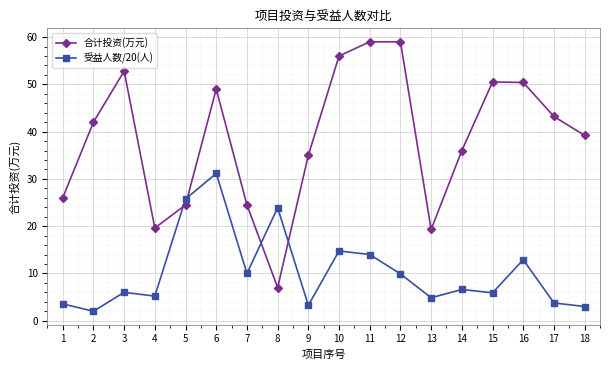

At how many categories does at least one series exceed 25?

14